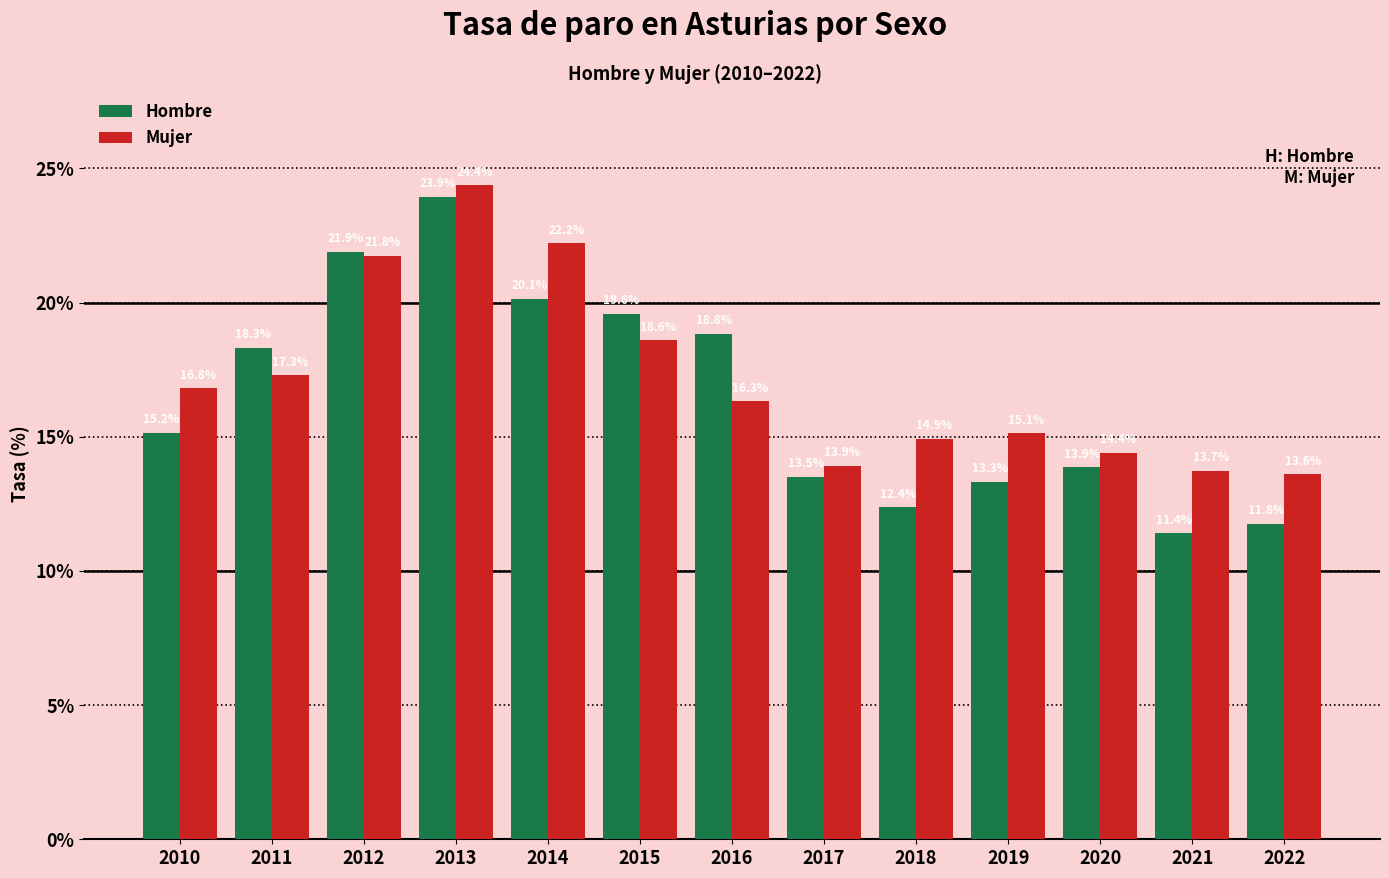

Is it true that Hombre equals 21.9 at 2012?

True